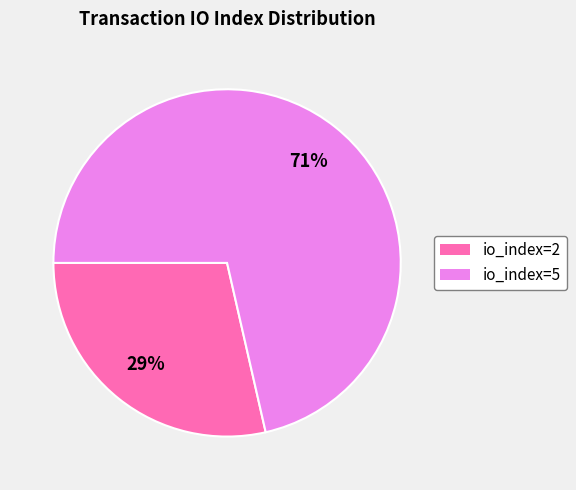

To the nearest percent, what portion does io_index=5 represent?

71%